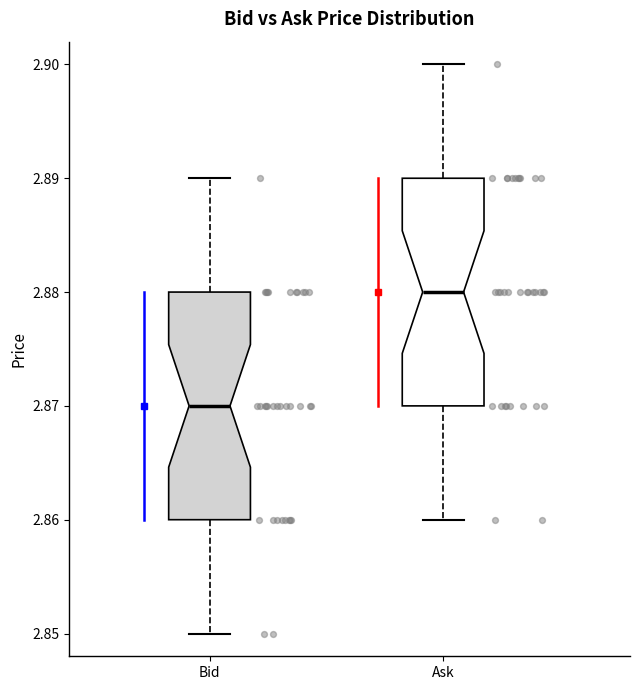

Reading left to right, read every box against the y-axis: the position of its median line, the range the box covers, and the ends of its whiskers. The values are not printed on the chart, so give them approximately, as read against the axis.

Bid: median 2.87, box 2.86 to 2.88, whiskers 2.85 to 2.89
Ask: median 2.88, box 2.87 to 2.89, whiskers 2.86 to 2.90